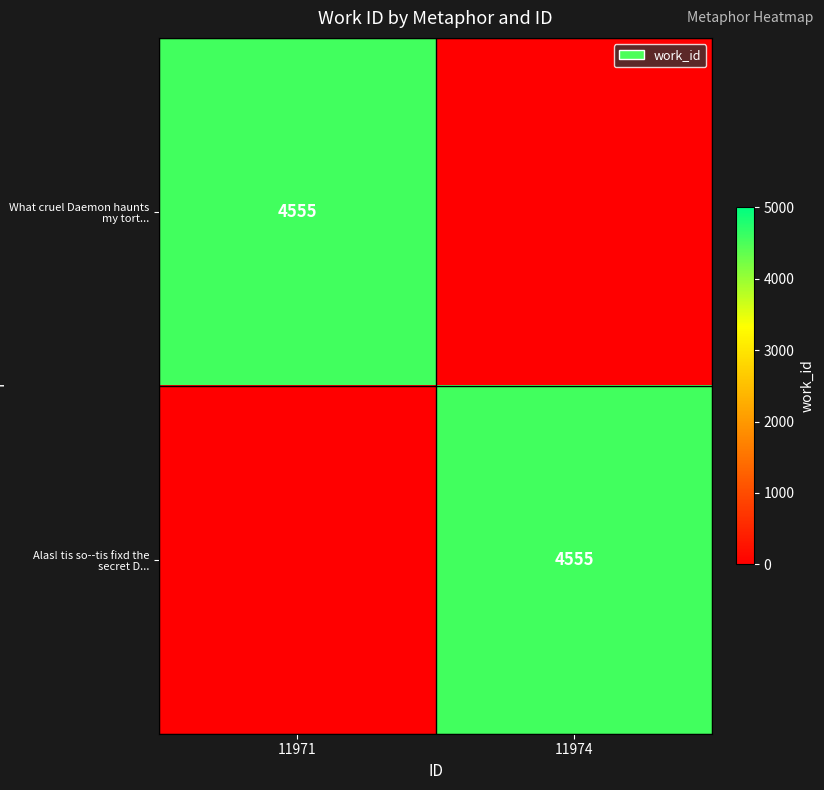

Is it true that What cruel Daemon haunts my tort... equals 4555 at 11971?

True